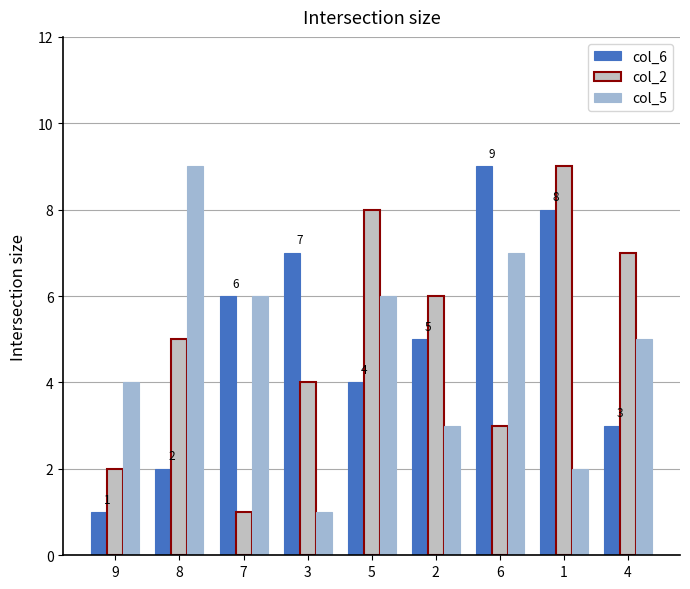

Reading right to left, list all the values displayed in this chart.

col_6: 4=3	1=8	6=9	2=5	5=4	3=7	7=6	8=2	9=1
col_2: 4=7	1=9	6=3	2=6	5=8	3=4	7=1	8=5	9=2
col_5: 4=5	1=2	6=7	2=3	5=6	3=1	7=6	8=9	9=4